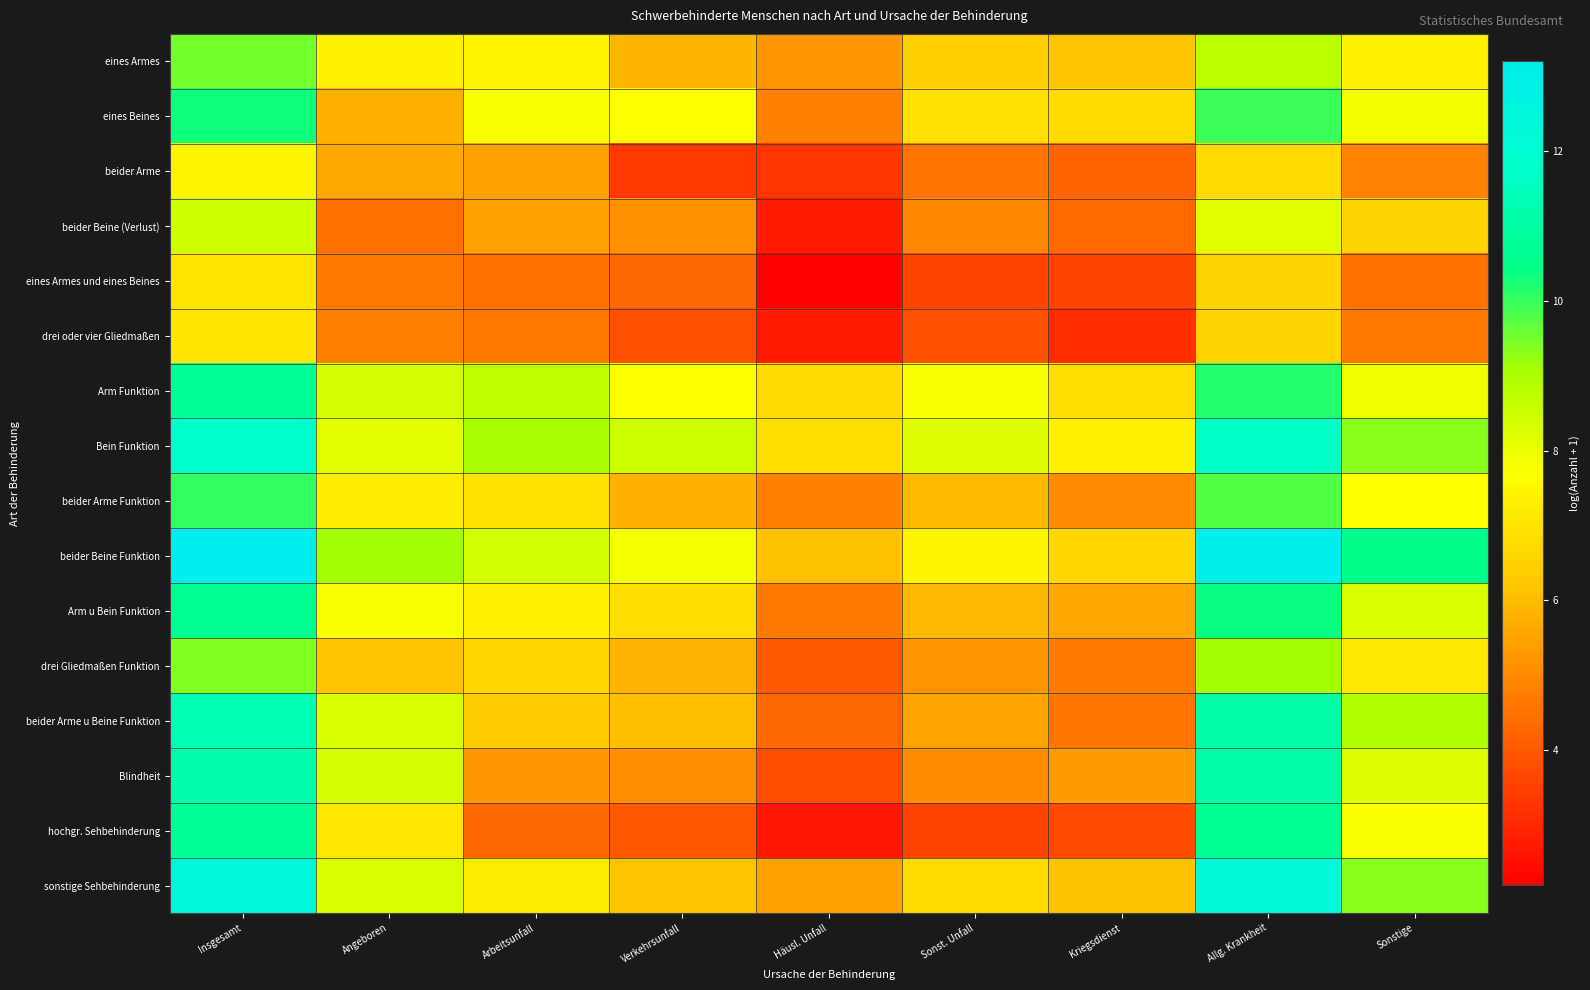

Between Arbeitsunfall and Sonstige, which is larger?

Arbeitsunfall